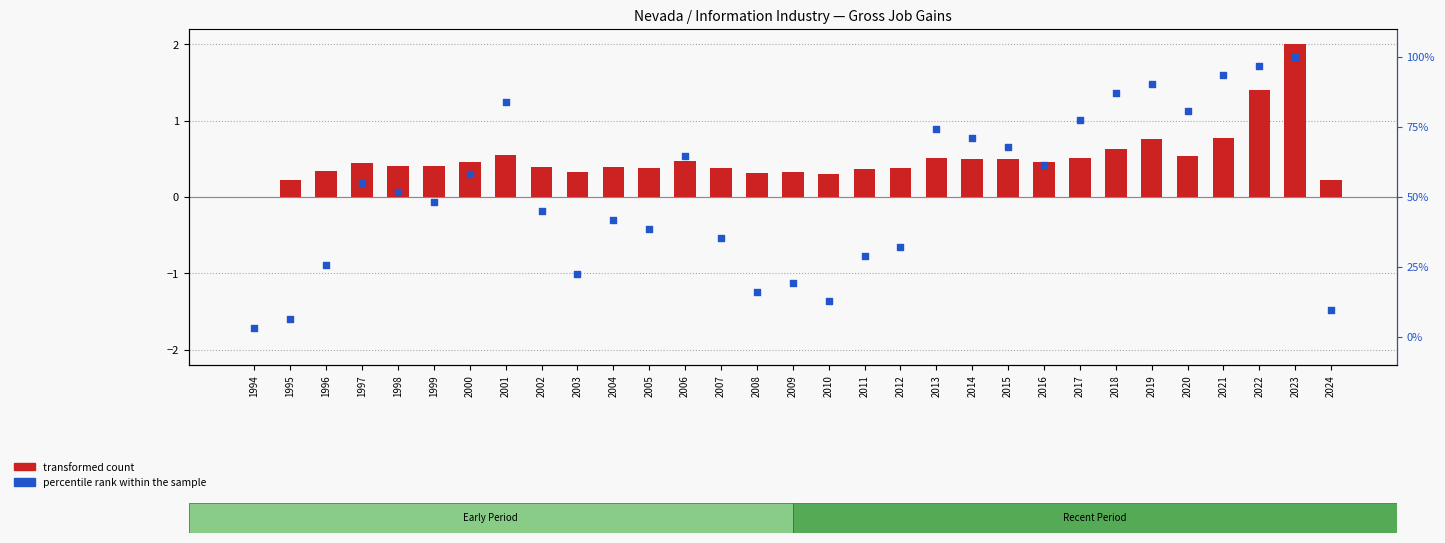

Which series has the widest spread of Y values?

percentile rank within the sample